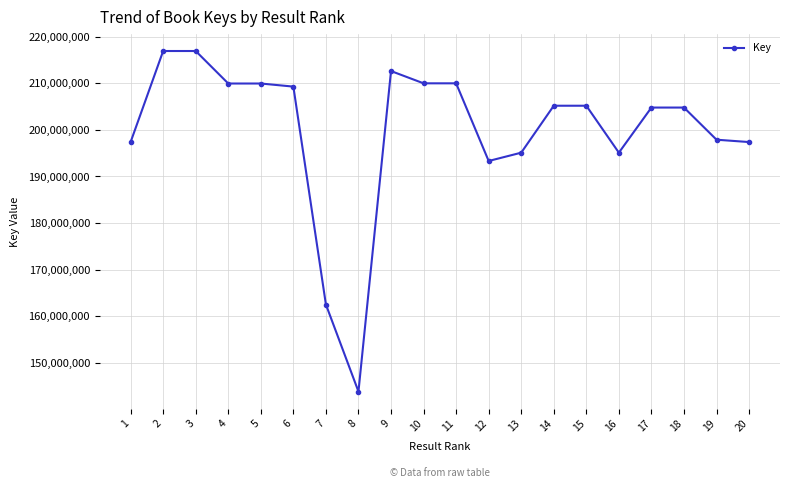

The chart shows a value of 205191914 at 15. True or false?

True